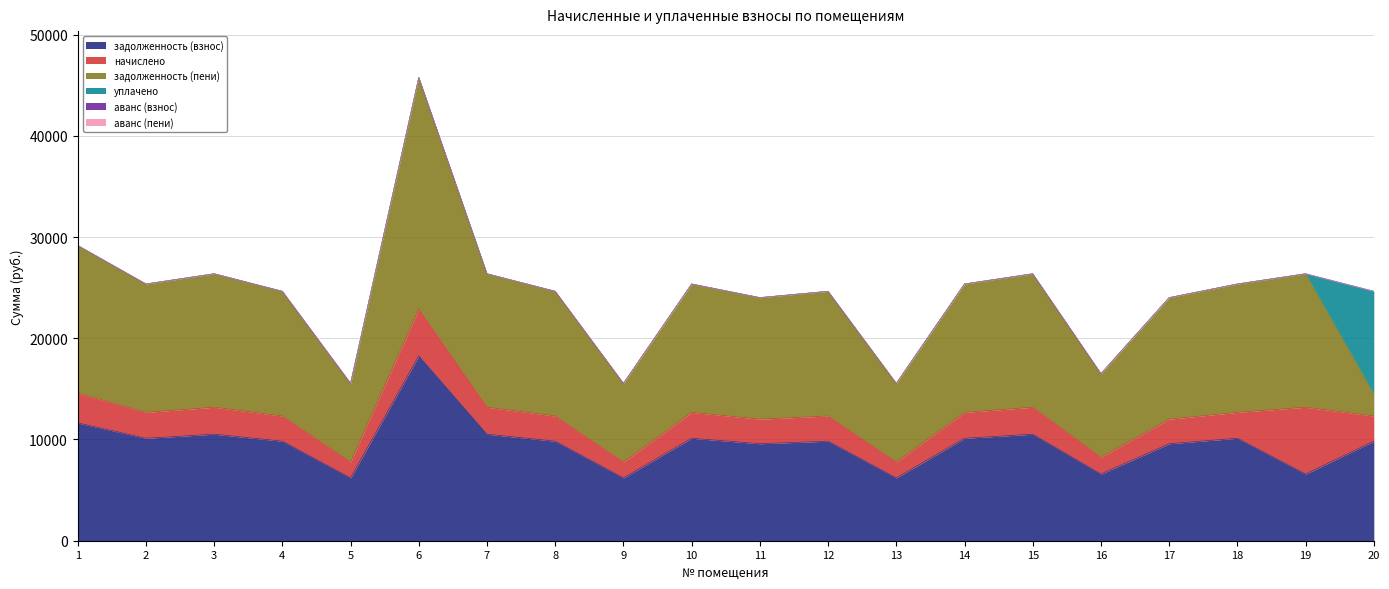

How many values in the задолженность (взнос) series exceed 9830?

13